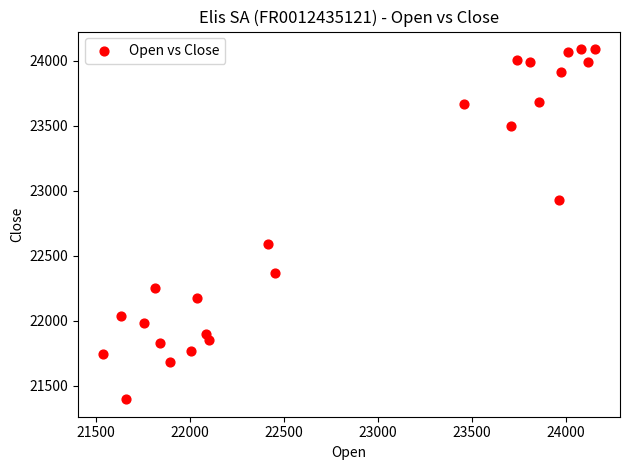

What is the range of Y values (max minus min)?

2692